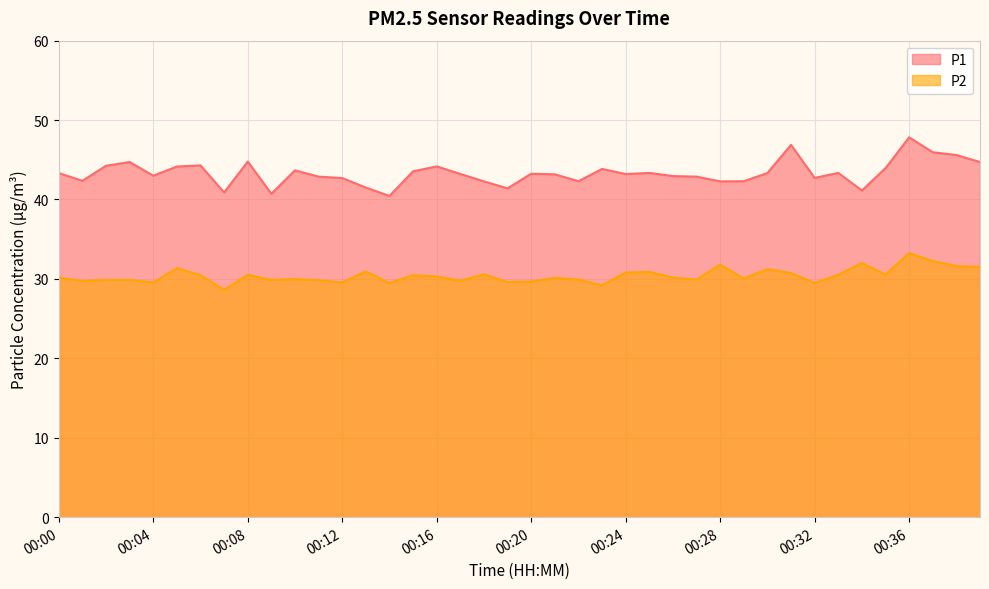

The P1 series shows 28.5 at 00:17. True or false?

False